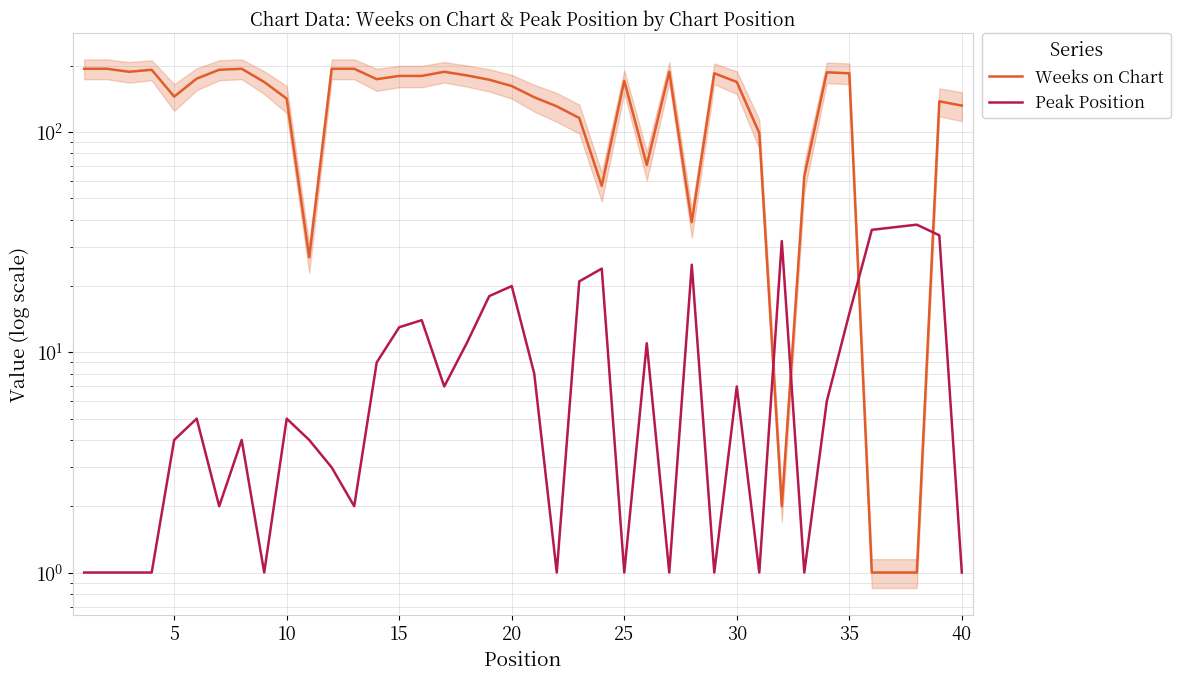

What is the minimum value for Peak Position?

1